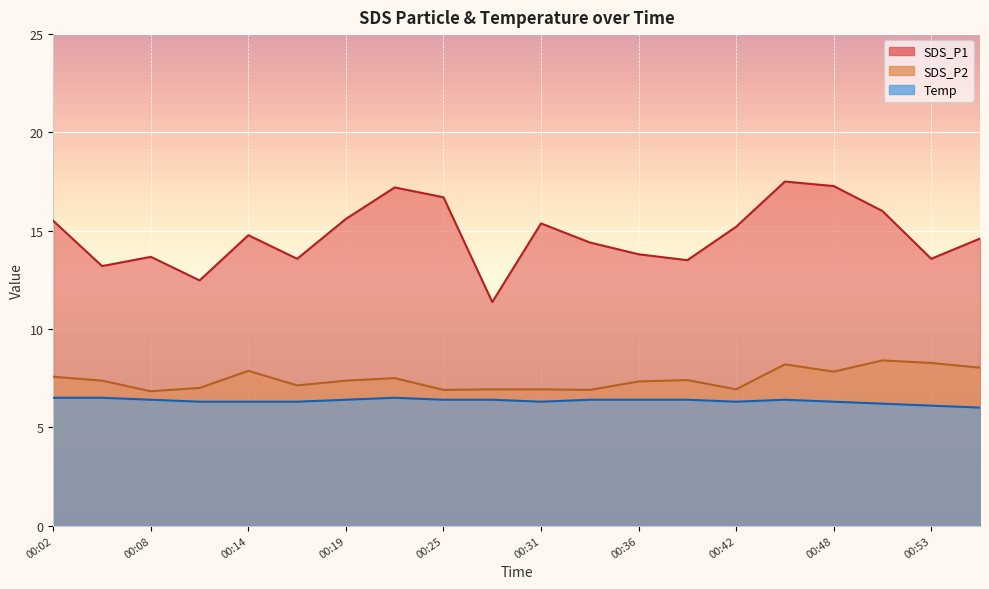

How many data points in SDS_P2 are less than 7?

6